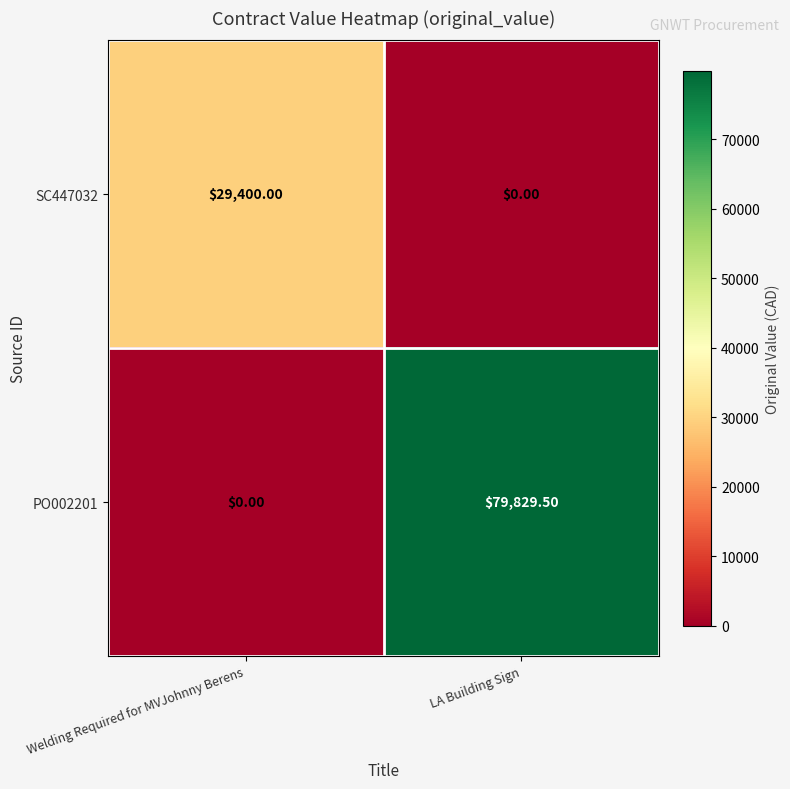

What is the total value across all series at LA Building Sign?

79829.5